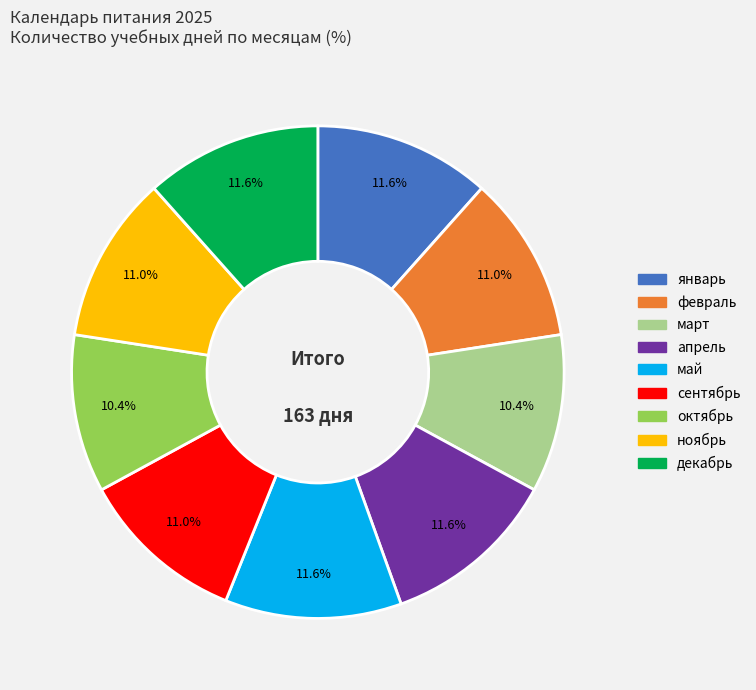

What percentage is the сентябрь slice, to the nearest percent?

11%